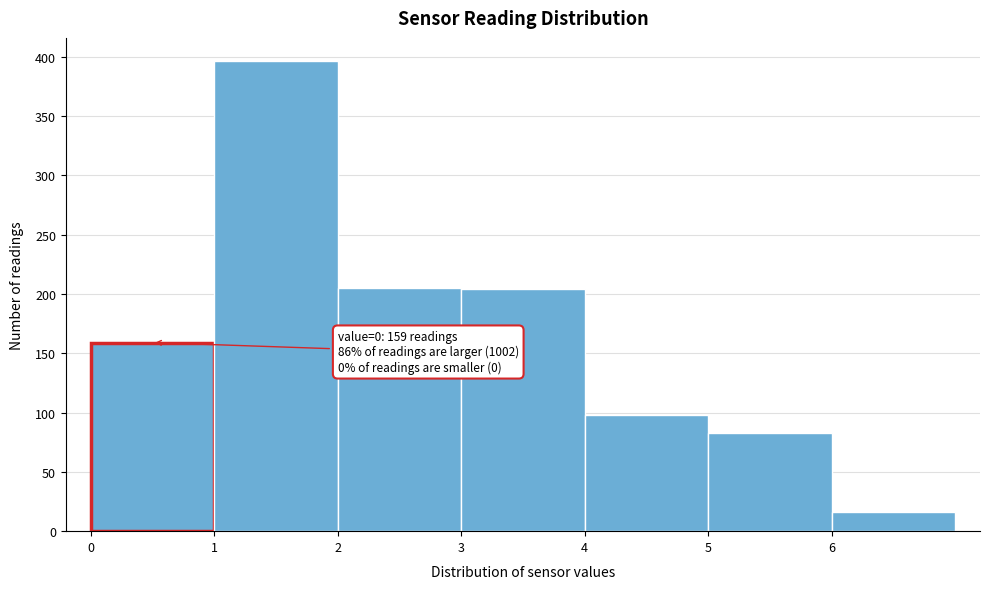

Which range on the x-axis has the tallest bar?

1 to 2